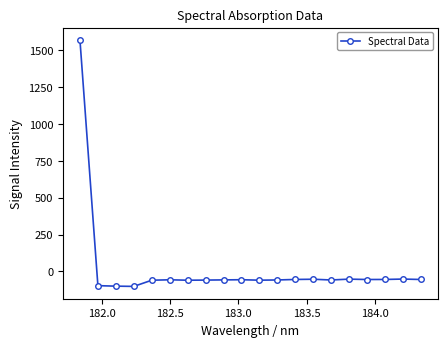

What is the greatest value displayed?

1570.2